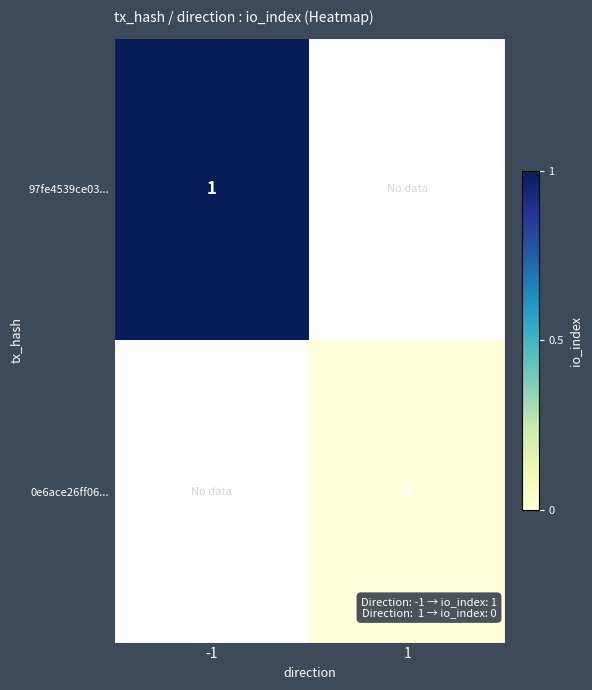

Count the number of categories in the chart.

2